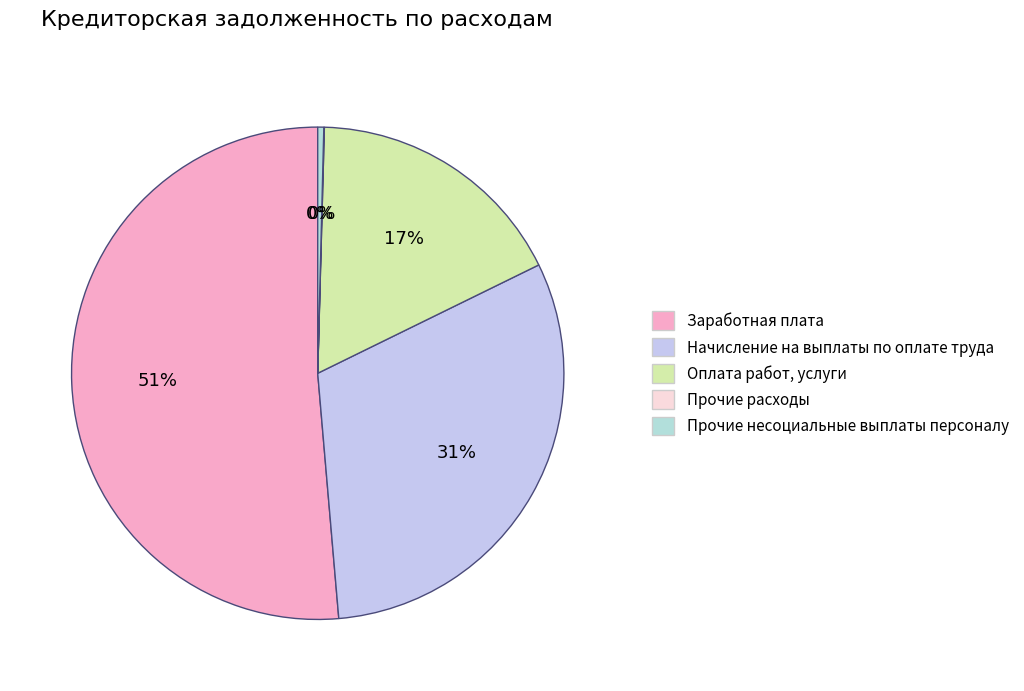

Is it true that Прочие расходы is 11% of the pie?

False